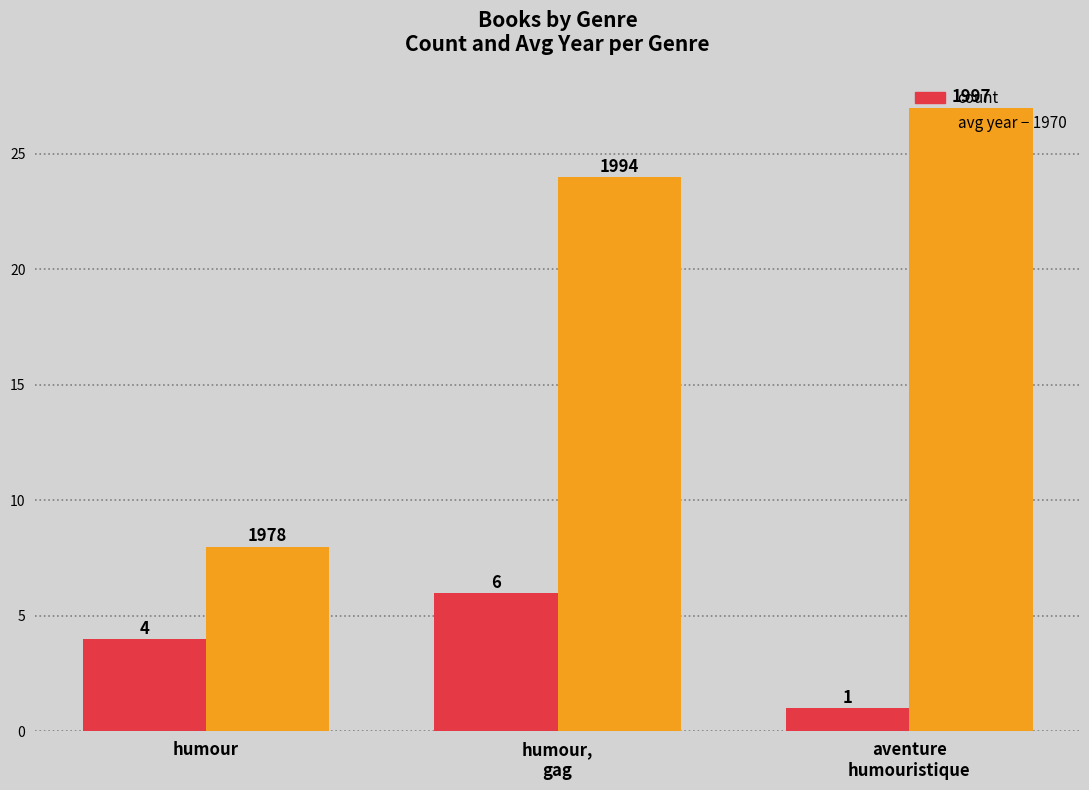

What is the total value across all series at humour?

12